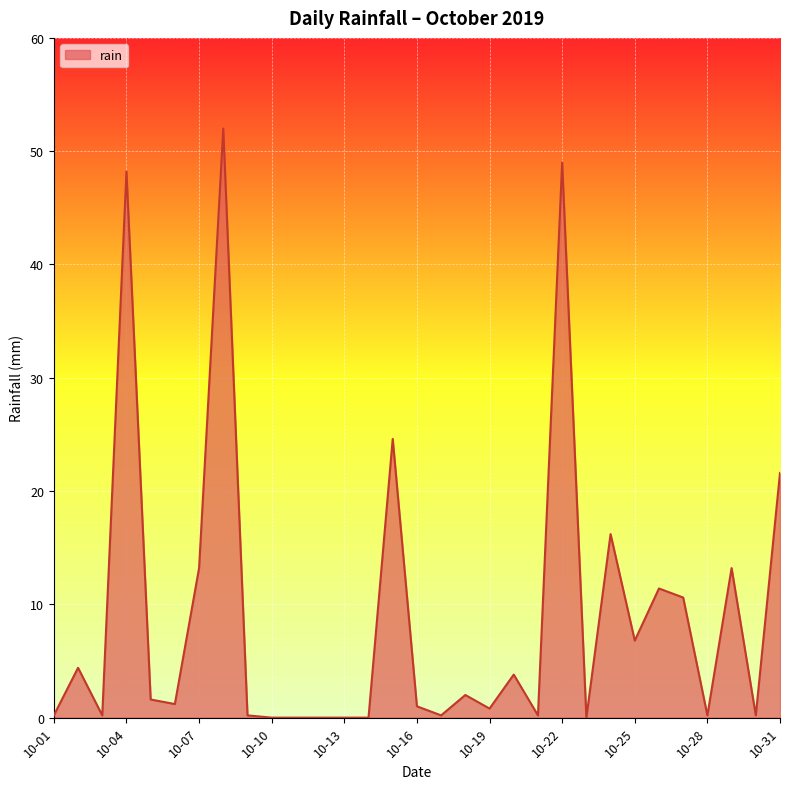

What is the difference between the maximum and minimum values?

52.0